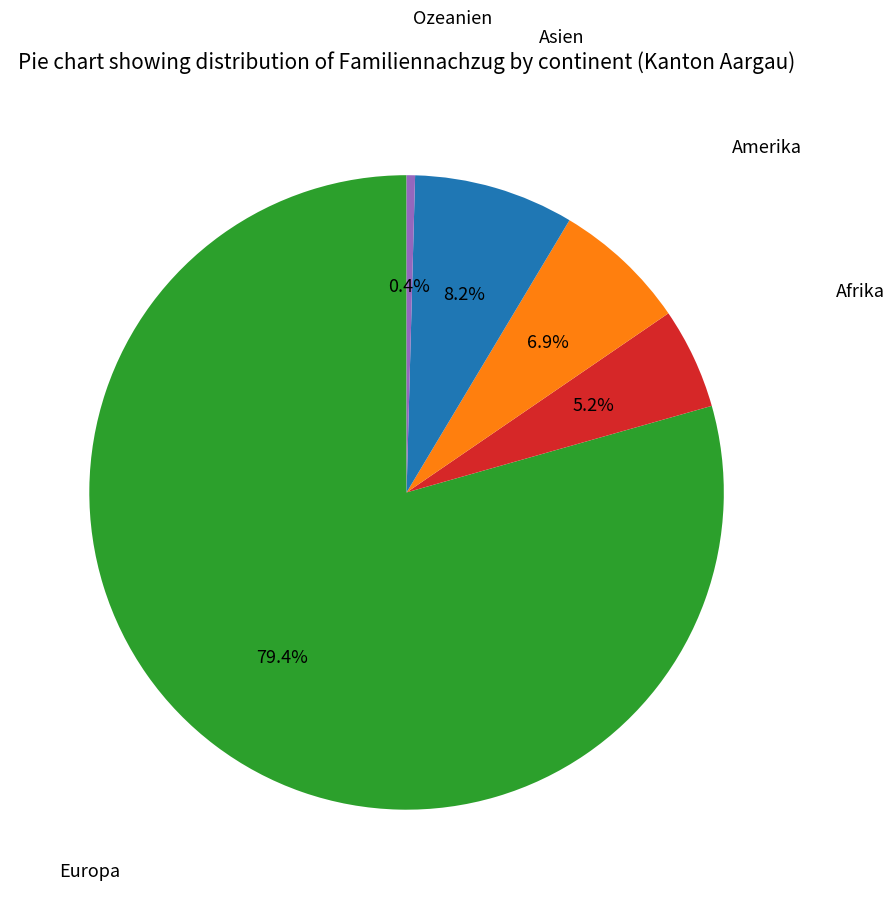

Does any single category account for the majority?

Yes